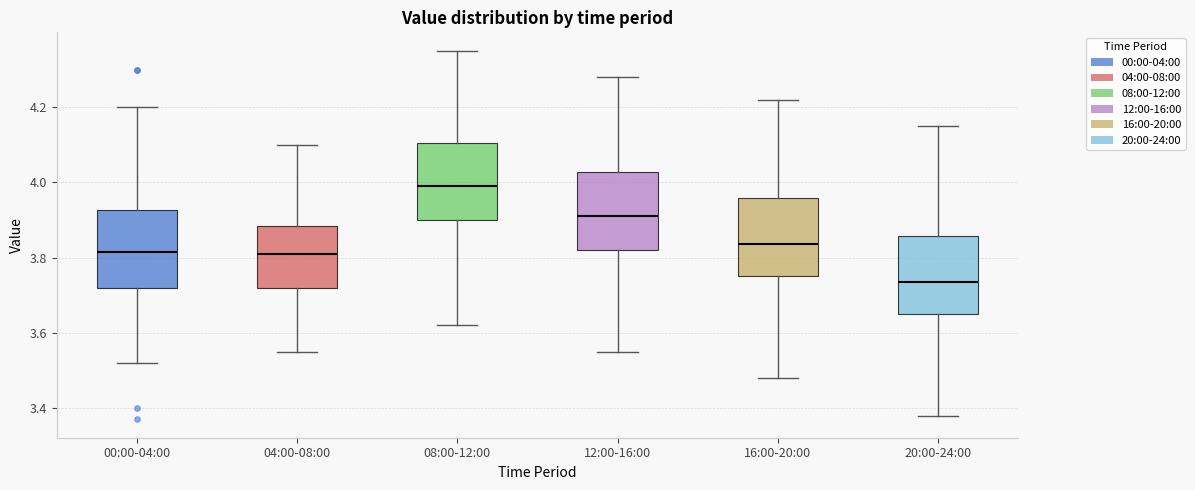

Reading left to right, transcribe this box plot: for each box, give where its median line is, the range the box spans, and where its two whiskers end, as read against the y-axis. The values are not printed on the chart, so give them approximately, as read against the axis.

00:00-04:00: median 3.82, box 3.72 to 3.92, whiskers 3.52 to 4.20
04:00-08:00: median 3.82, box 3.72 to 3.88, whiskers 3.56 to 4.10
08:00-12:00: median 4.00, box 3.90 to 4.10, whiskers 3.62 to 4.36
12:00-16:00: median 3.92, box 3.82 to 4.02, whiskers 3.56 to 4.28
16:00-20:00: median 3.84, box 3.76 to 3.96, whiskers 3.48 to 4.22
20:00-24:00: median 3.74, box 3.66 to 3.86, whiskers 3.38 to 4.16